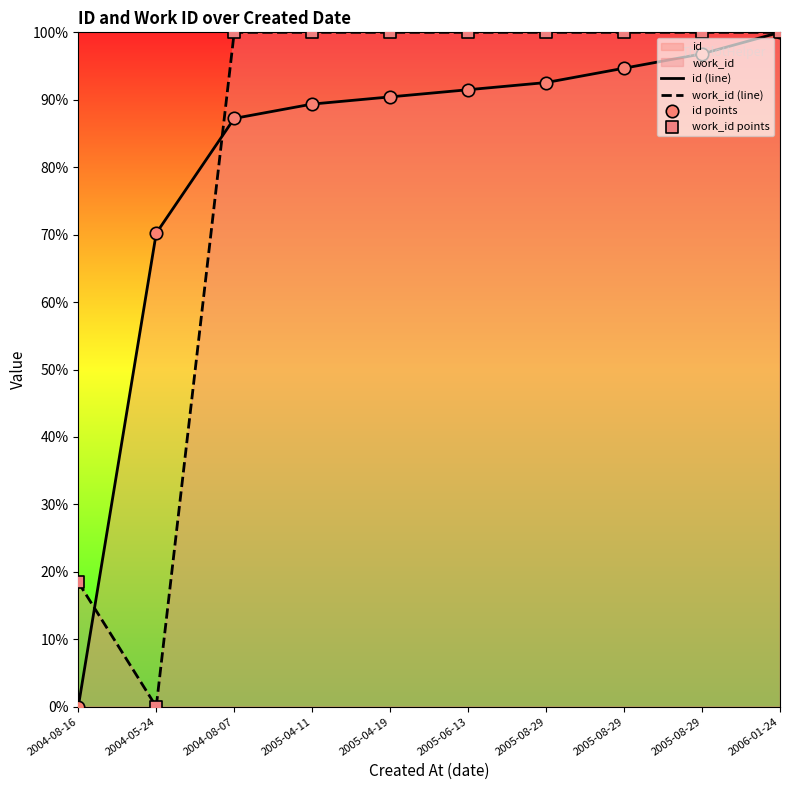

At which category is the sum across all series the highest?

2006-01-24